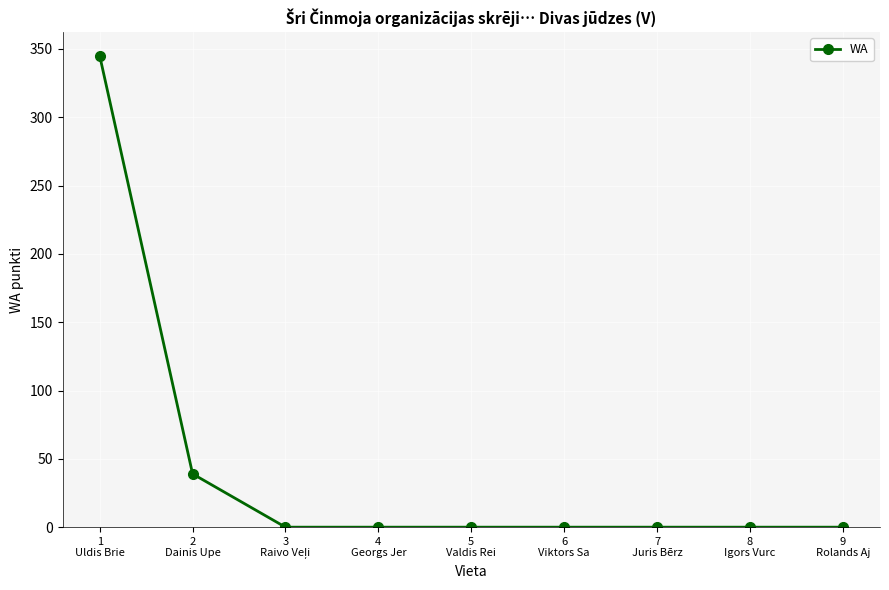

What is the difference between the maximum and minimum values?

345